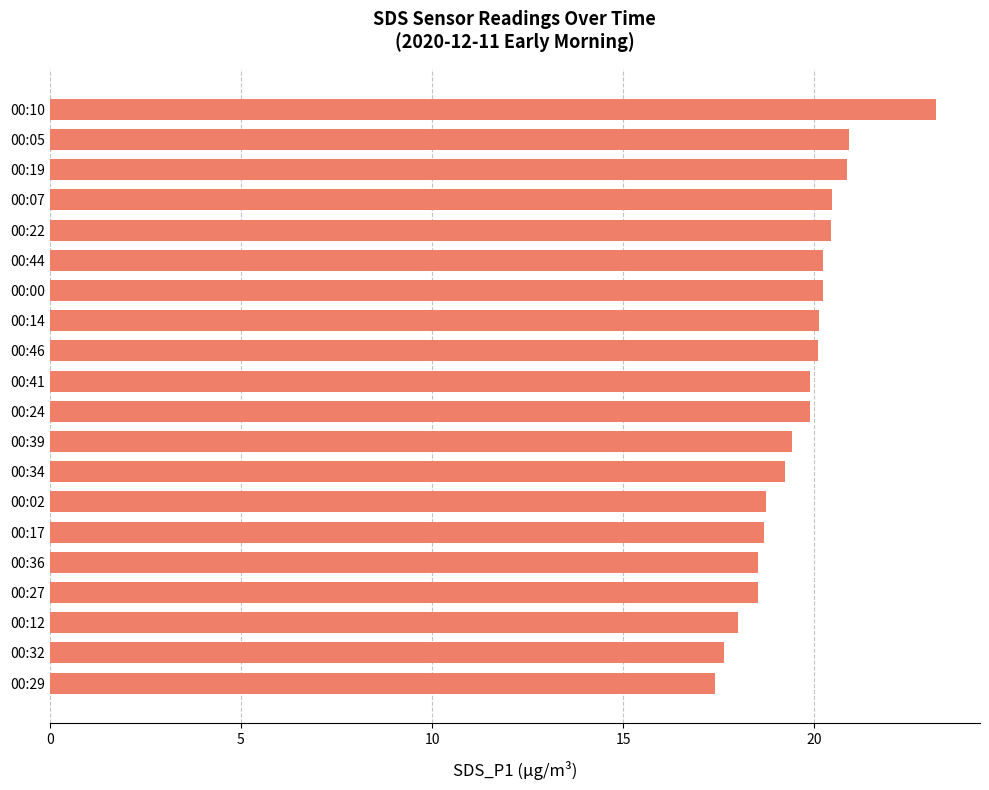

Are the bars grouped side by side (vs. stacked)?

No